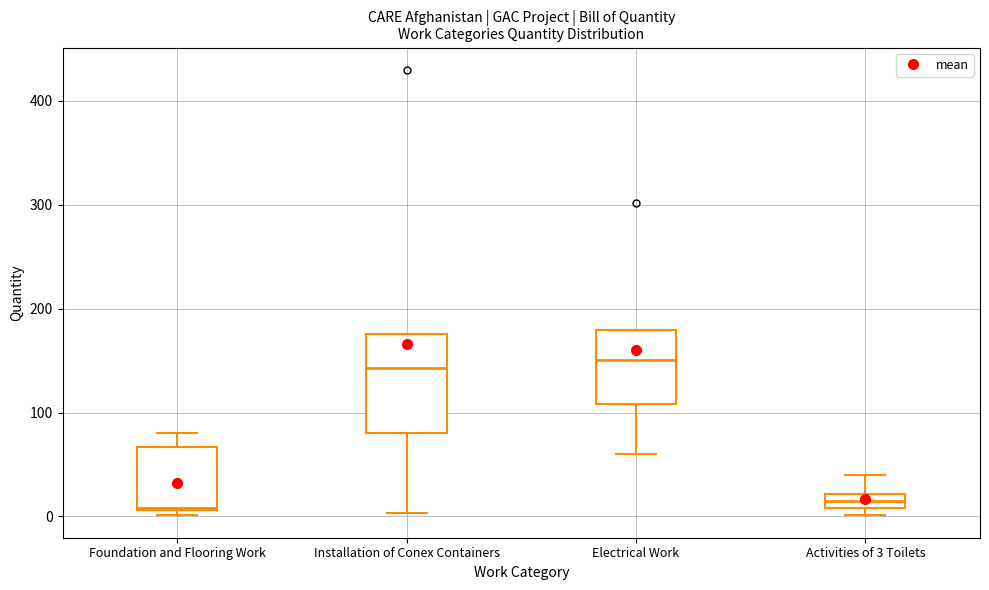

Which box is the tallest, from its lower edge to its upper edge?

Installation of Conex Containers